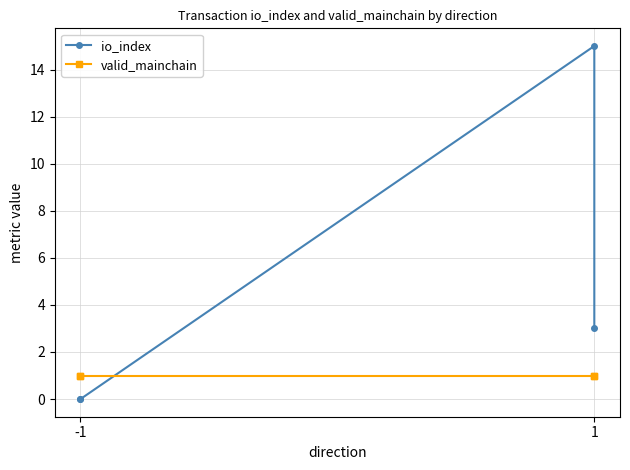

Which series ends up on top after the final intersection of io_index and valid_mainchain?

io_index